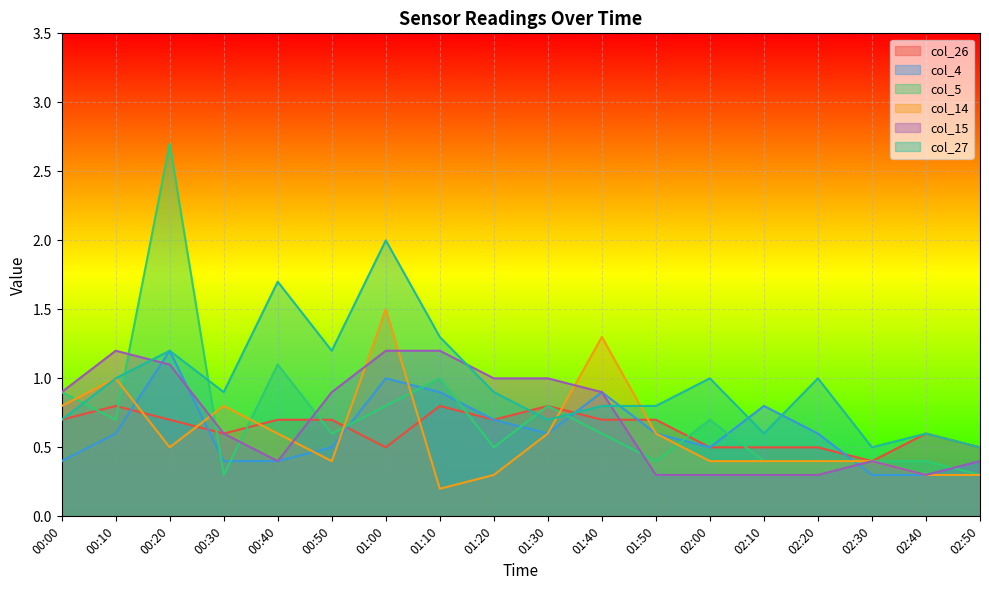

How many col_15 values are between 0 and 1?

14